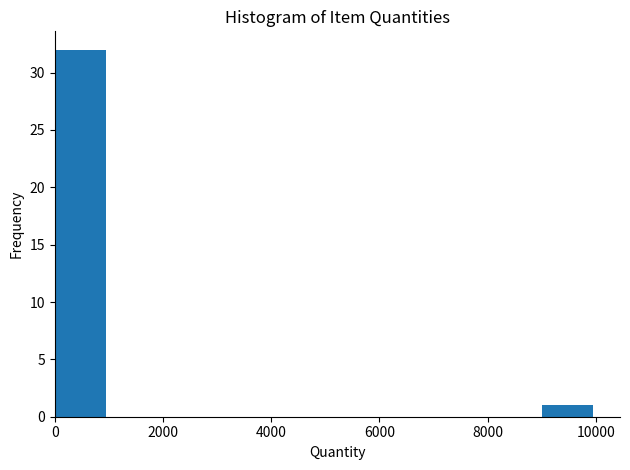

Reading left to right, list every bar in this chart as the range it spans on the x-axis followed by its height. Neither the bar edges nor the heights are printed on the chart, so give them approximately, as read against the axes.

0 to 1000: 32
1000 to 2000: 0
2000 to 3000: 0
3000 to 4000: 0
4000 to 5000: 0
5000 to 6000: 0
6000 to 7000: 0
7000 to 8000: 0
8000 to 9000: 0
9000 to 10000: 1